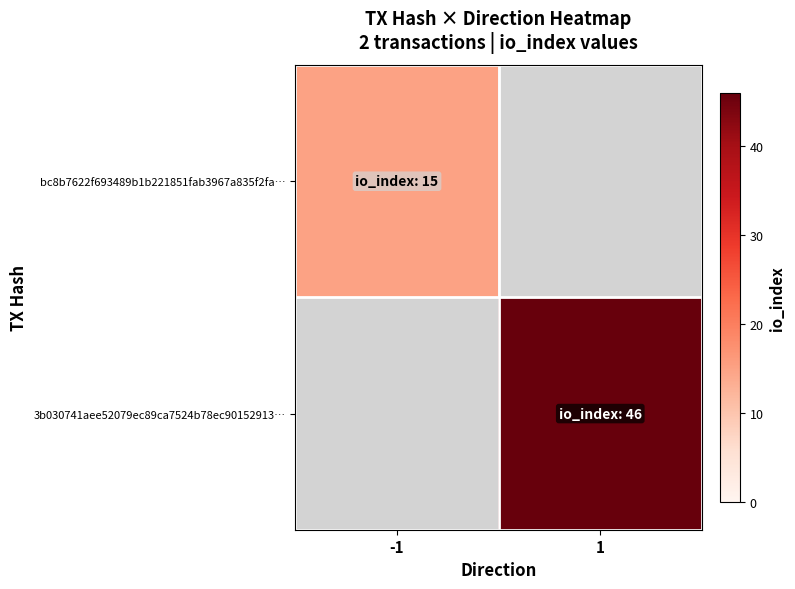

List the series in order of their overall mean, lowest first.

bc8b7622f693489b1b221851fab3967a835f2fa…, 3b030741aee52079ec89ca7524b78ec90152913…